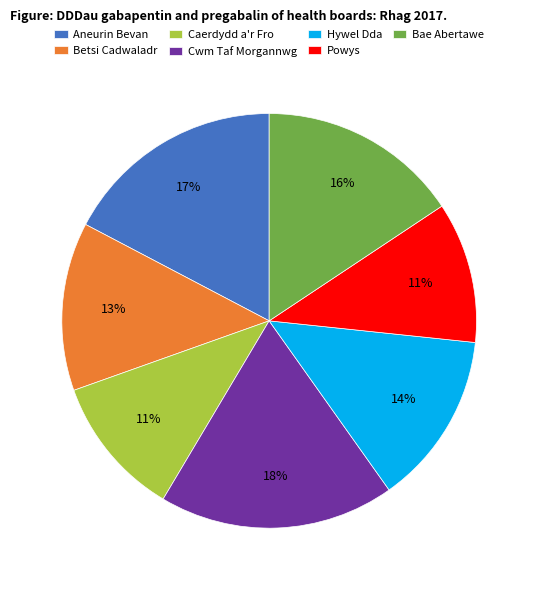

Is it true that Hywel Dda is 19% of the pie?

False